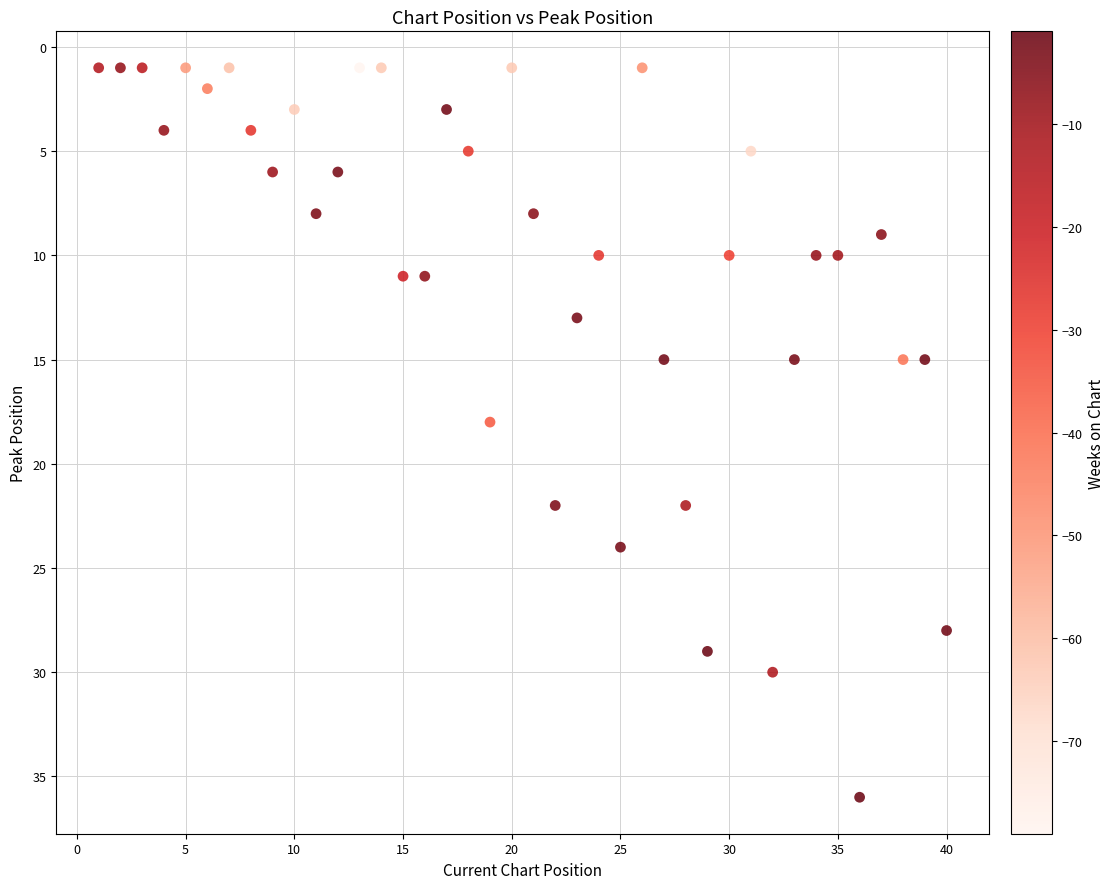

What is the range of X values (max minus min)?

39